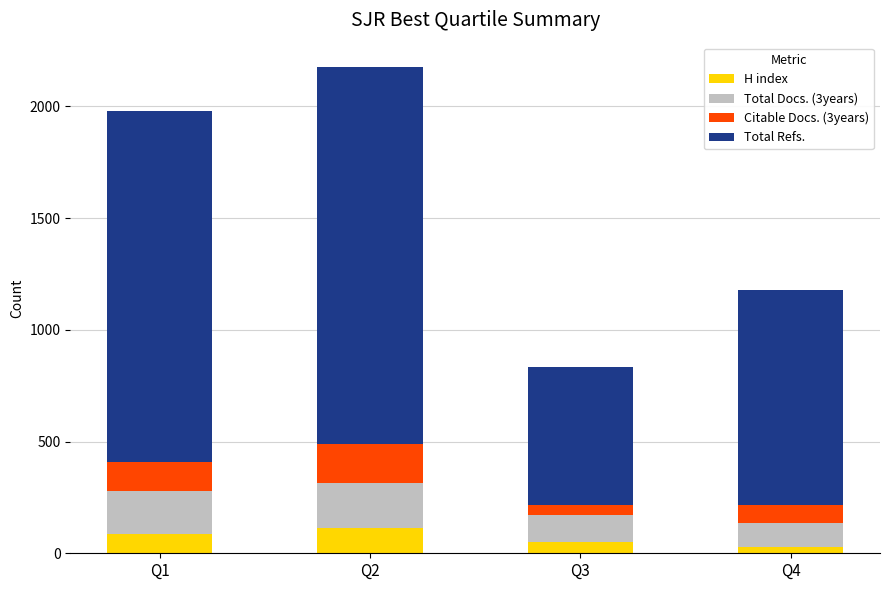

Reading right to left, list the values for the H index series.

Q4=28	Q3=52	Q2=111	Q1=86